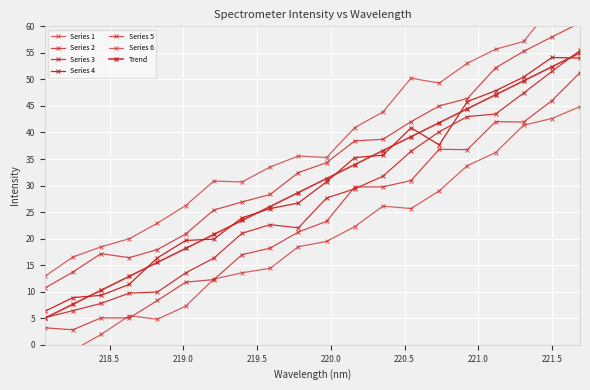

True or false: the data shows 13.7 at 218.2508.

True